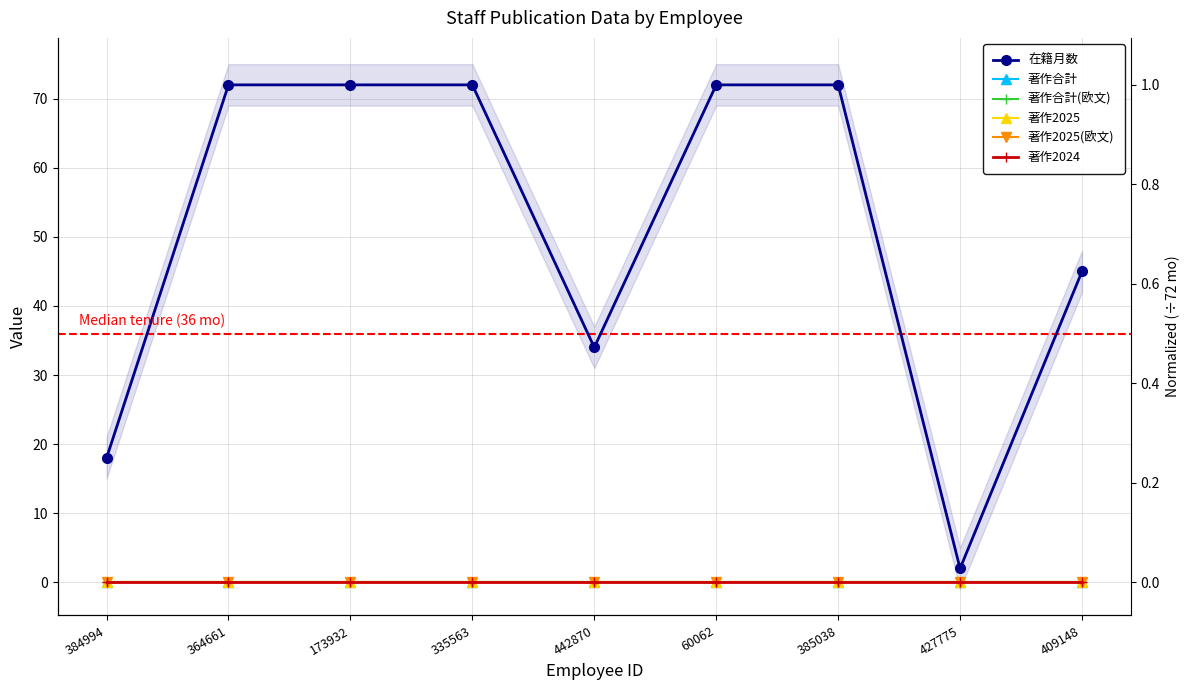

Rank the categories by 著作2025 value from lowest to highest.

384994, 364661, 173932, 335563, 442870, 60062, 385038, 427775, 409148